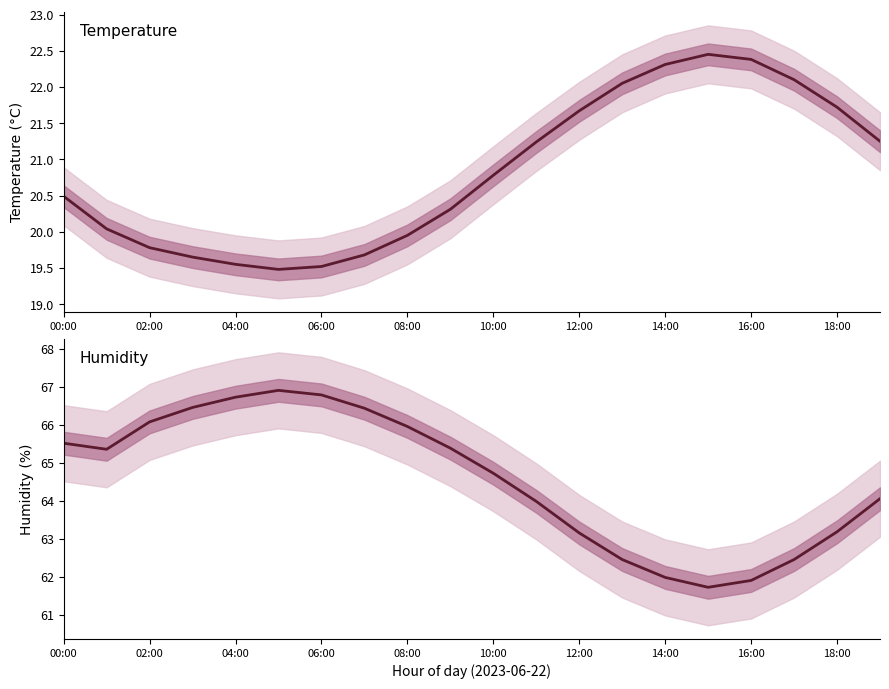

Which series changed the most between 10 and 11?

humidity